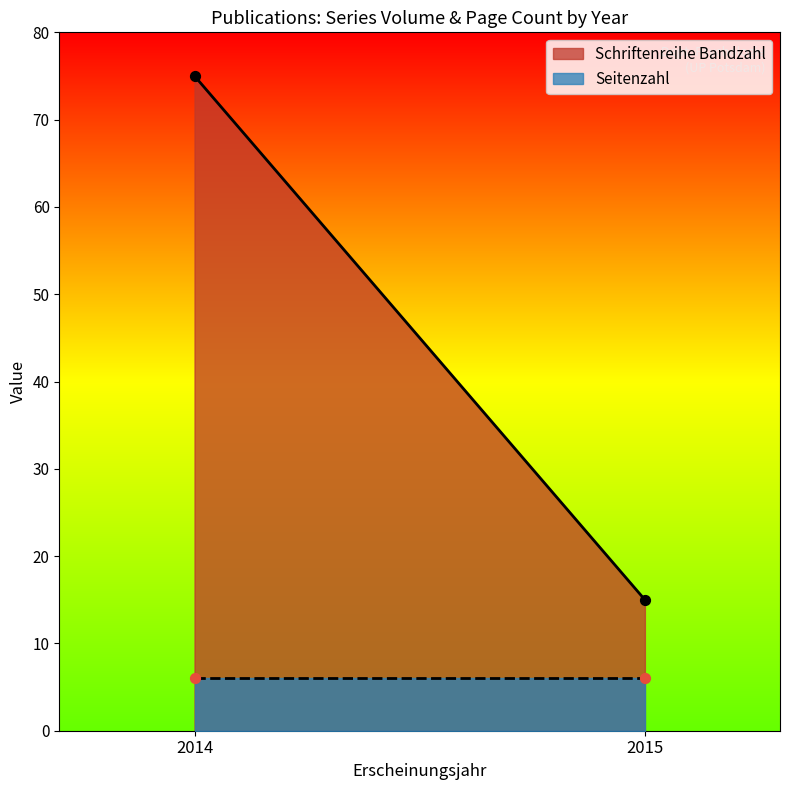

At which category is the sum across all series the highest?

2014